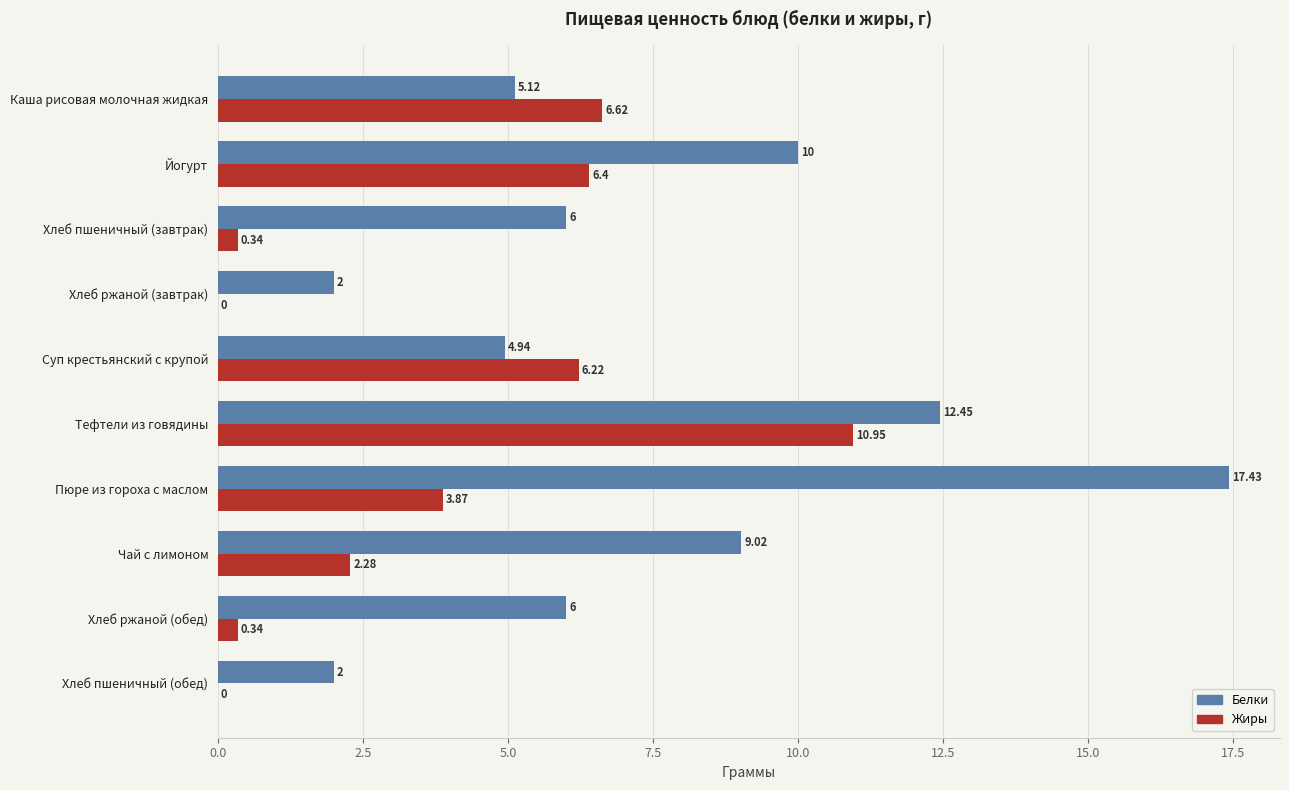

Which series has the largest total across all categories?

Белки